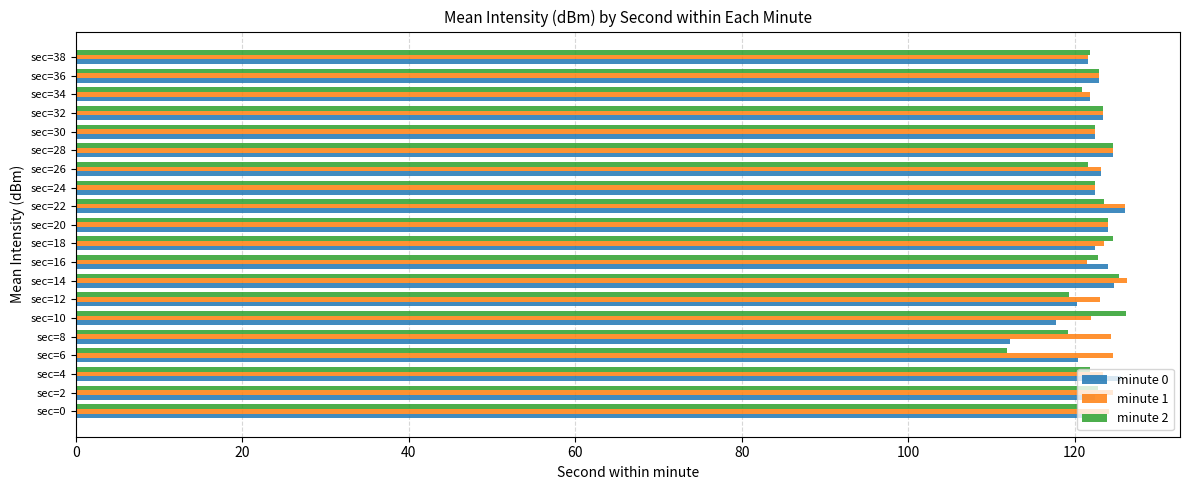

What is the total value across all series at sec=10?

365.8